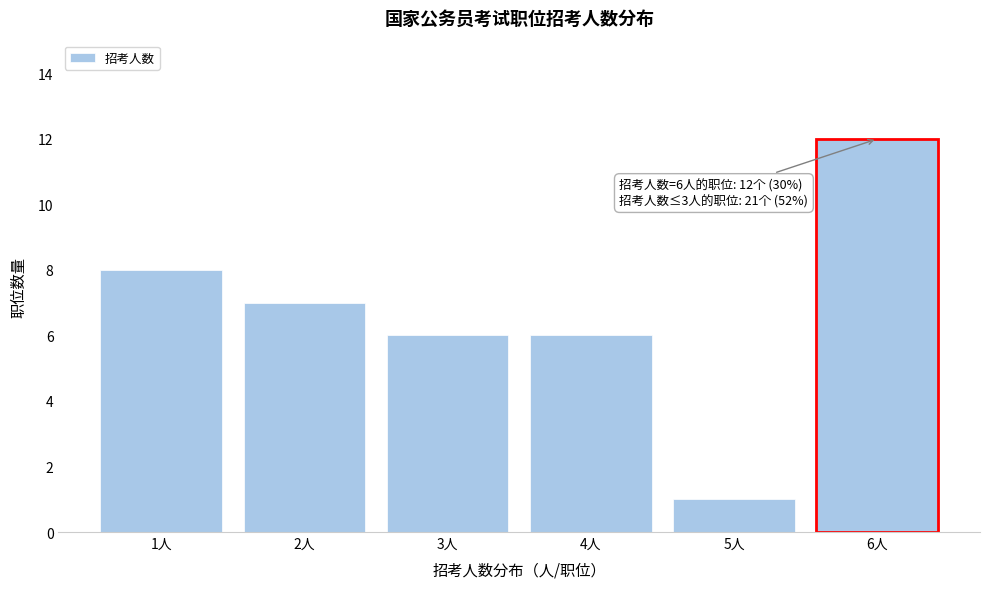

Reading left to right, list all the values displayed in this chart.

1人=8	2人=7	3人=6	4人=6	5人=1	6人=12